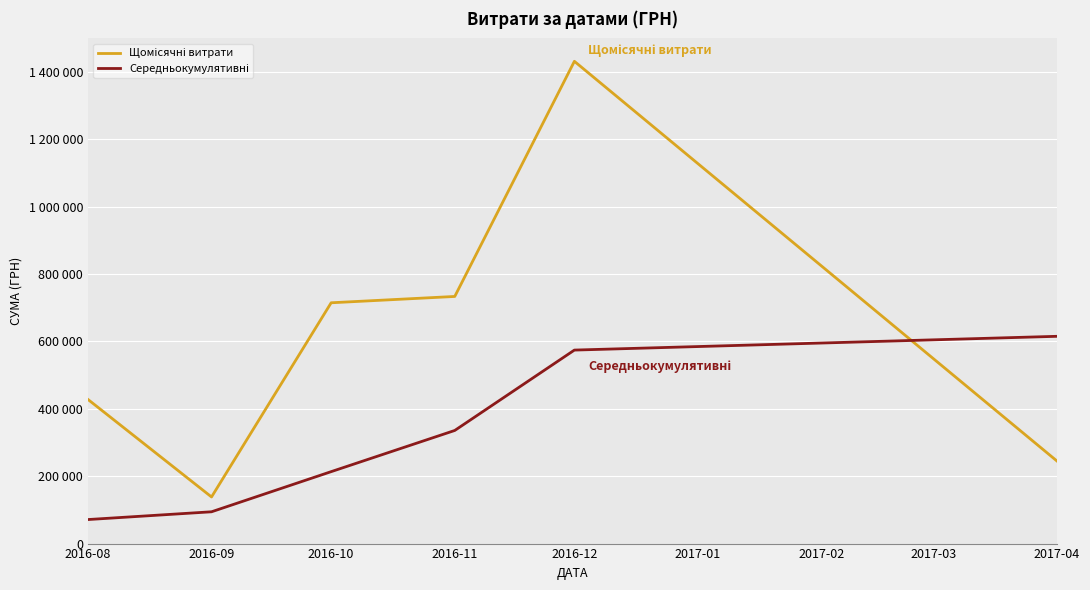

Does the chart have visible grid lines?

Yes